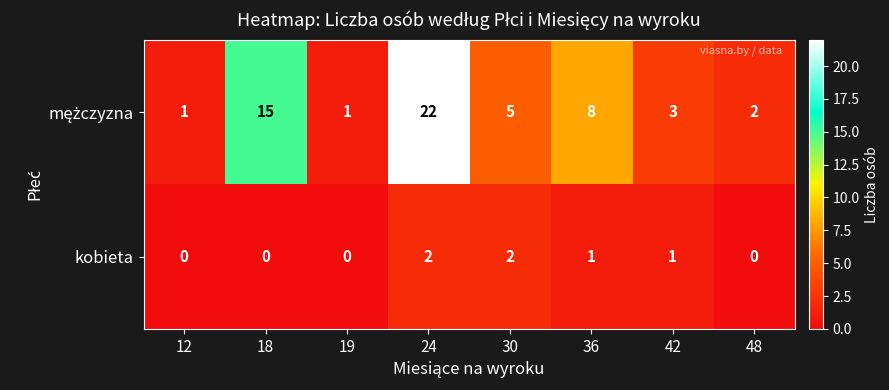

At which label does kobieta first exceed 1?

24